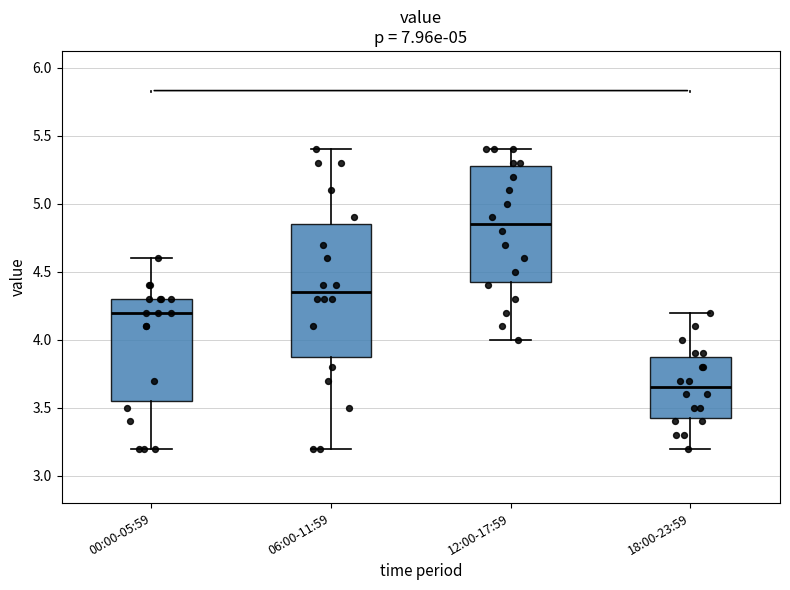

Where does the lower whisker of the box for 18:00-23:59 end on the y-axis? The values are not printed on the chart, so give them approximately, as read against the axis.

3.20